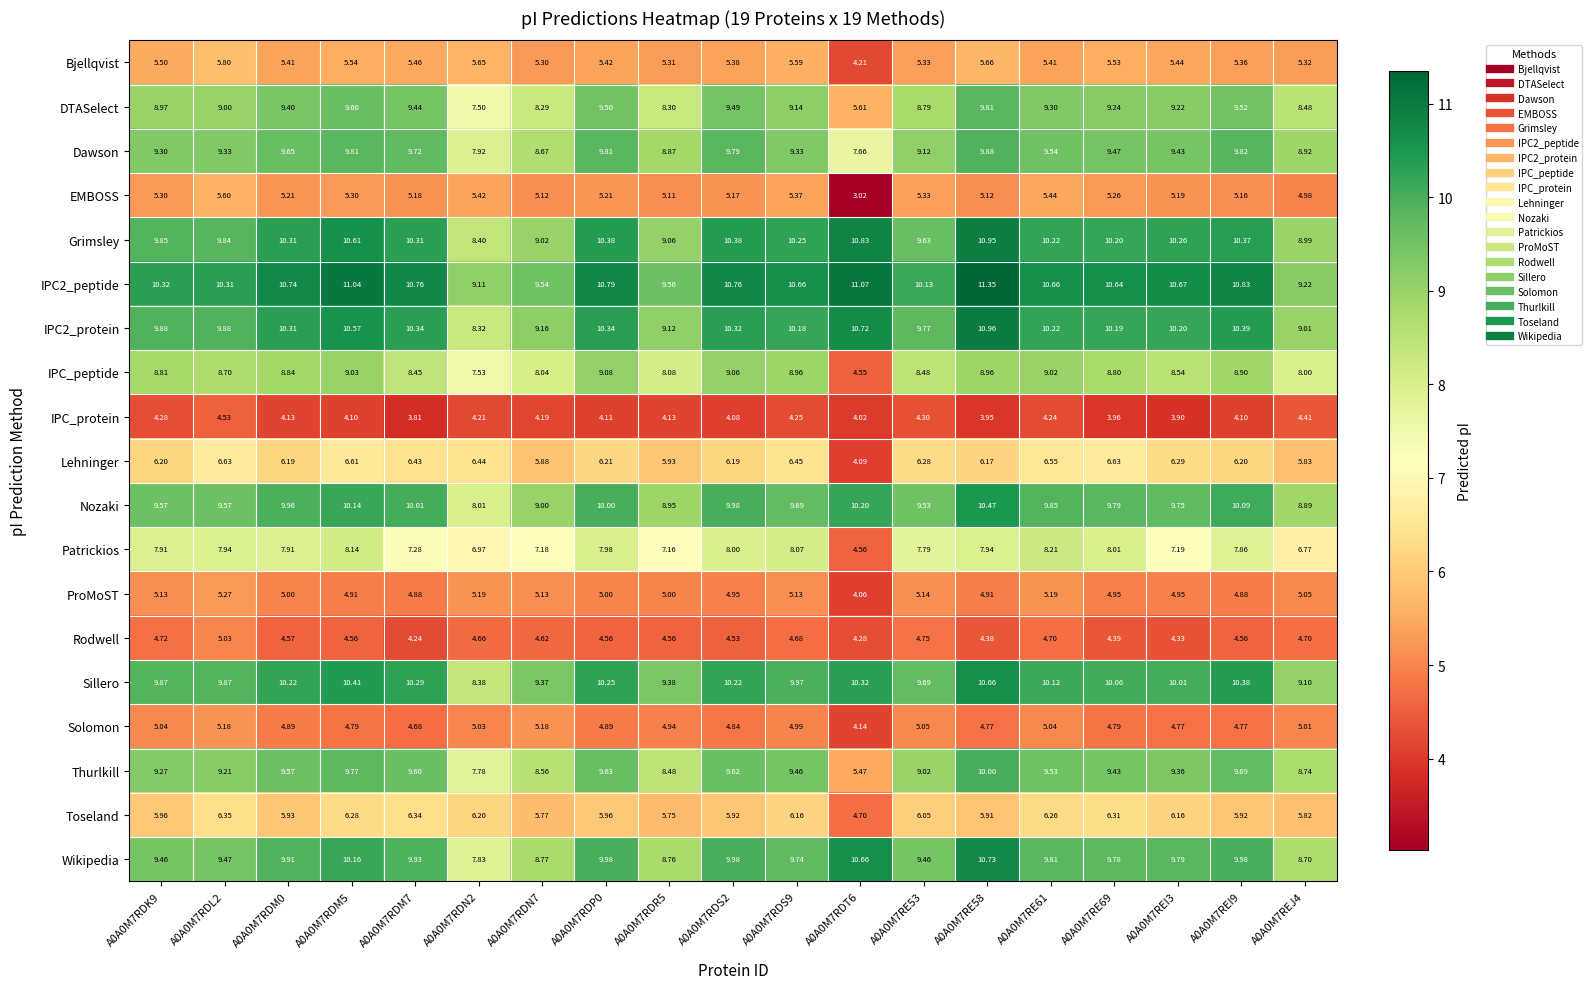

Which series changed the most between A0A0M7RDM7 and A0A0M7RE53?

Grimsley